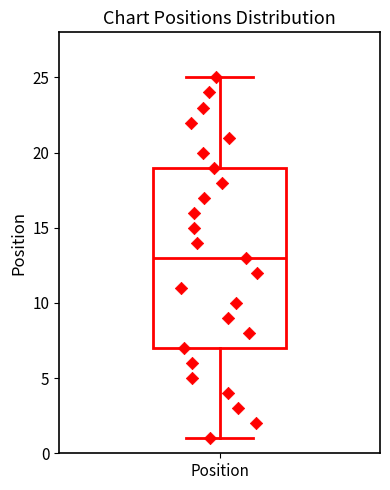

Transcribe this box plot: give where the median line is, the range the box spans, and where the two whiskers end, as read against the y-axis. The values are not printed on the chart, so give them approximately, as read against the axis.

median 13, box 7 to 19, whiskers 1 to 25